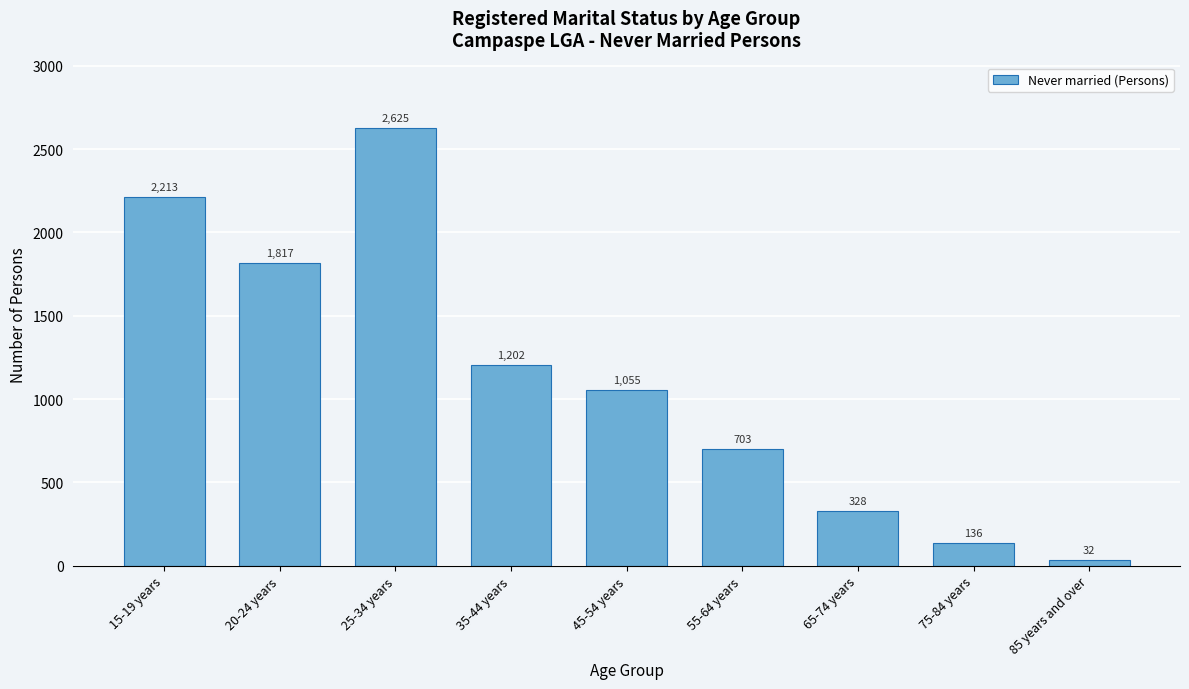

Reading left to right, what are all the values shown in this chart?

2213	1817	2625	1202	1055	703	328	136	32